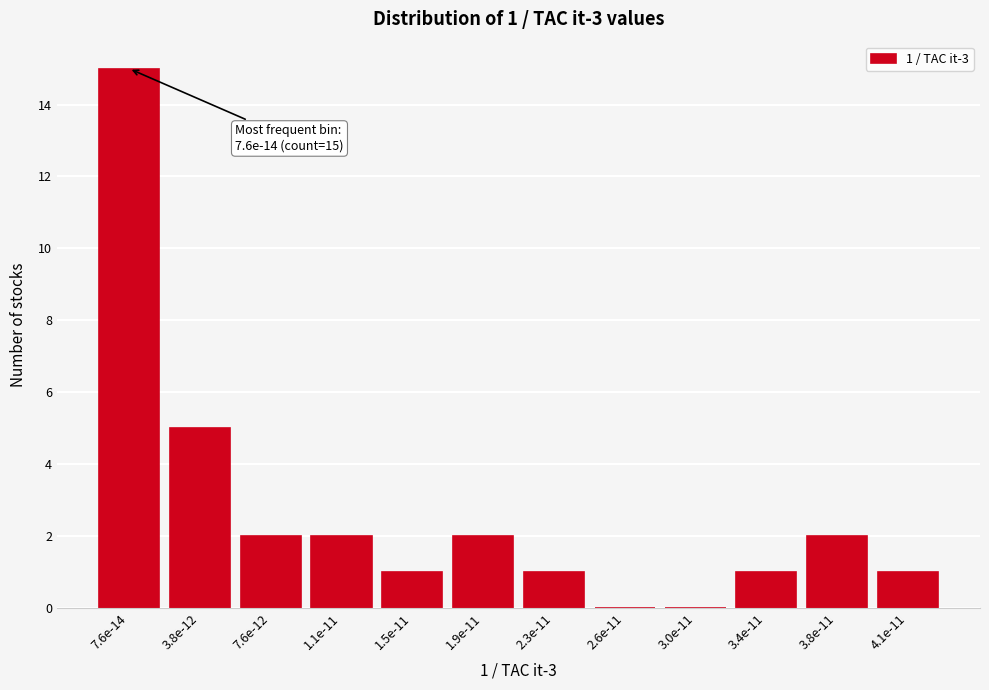

Reading left to right, extract all data points from this chart.

7.6e-14=15	3.8e-12=5	7.6e-12=2	1.1e-11=2	1.5e-11=1	1.9e-11=2	2.3e-11=1	2.6e-11=0	3.0e-11=0	3.4e-11=1	3.8e-11=2	4.1e-11=1